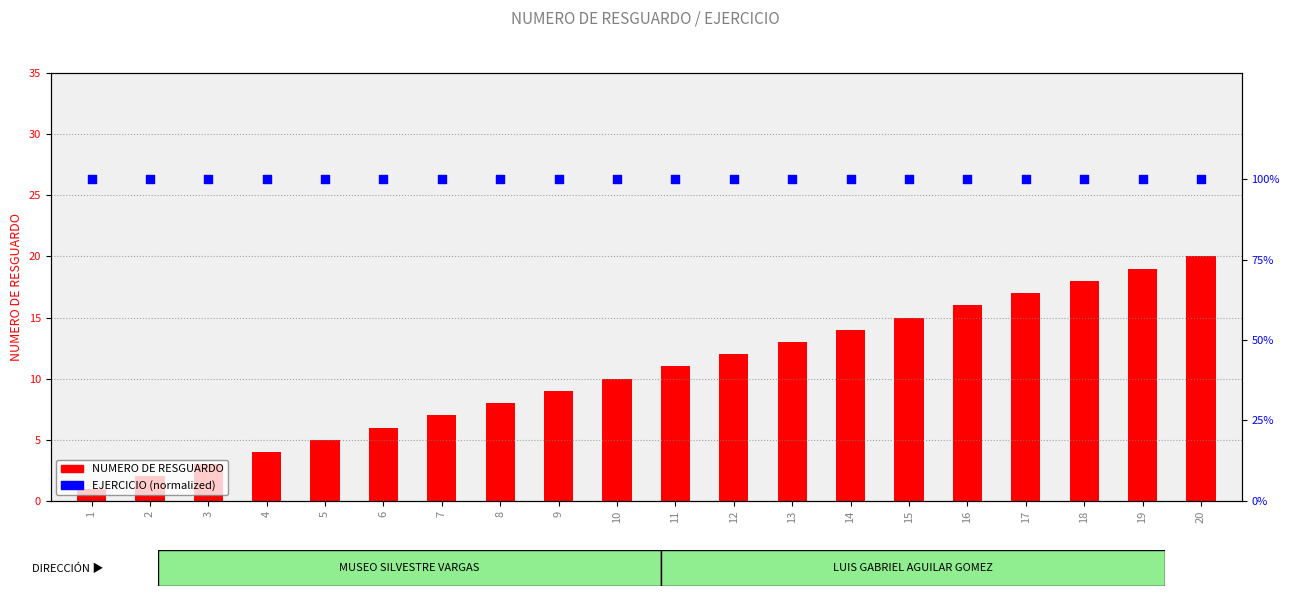

Which series has the largest total across all categories?

EJERCICIO (normalized)